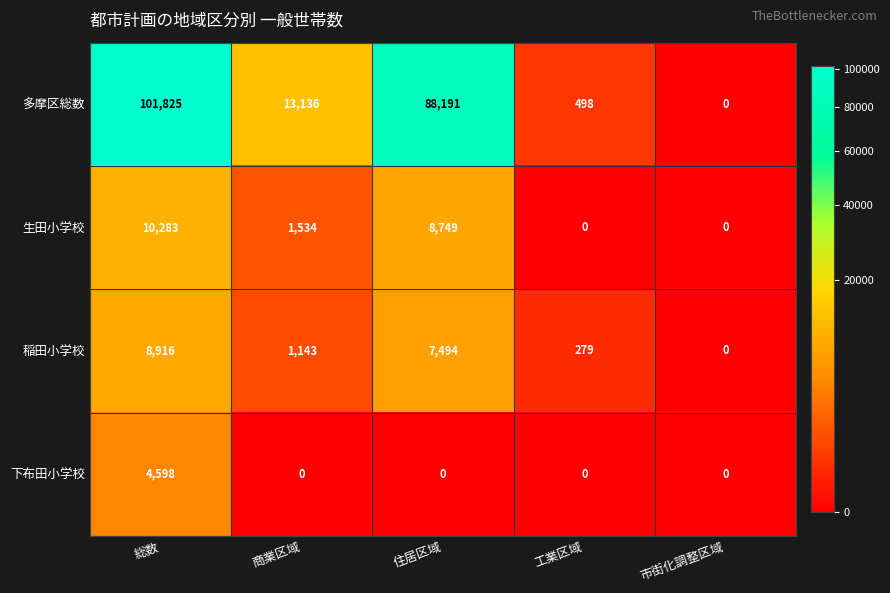

Count the number of data series in this chart.

4